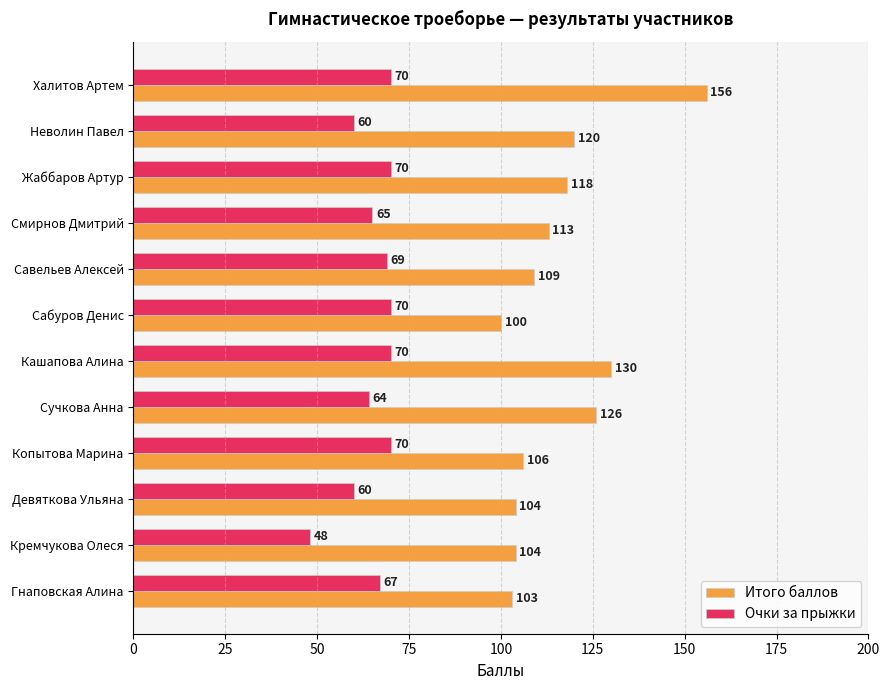

The value of Очки за прыжки at Жаббаров Артур is 70. True or false?

True